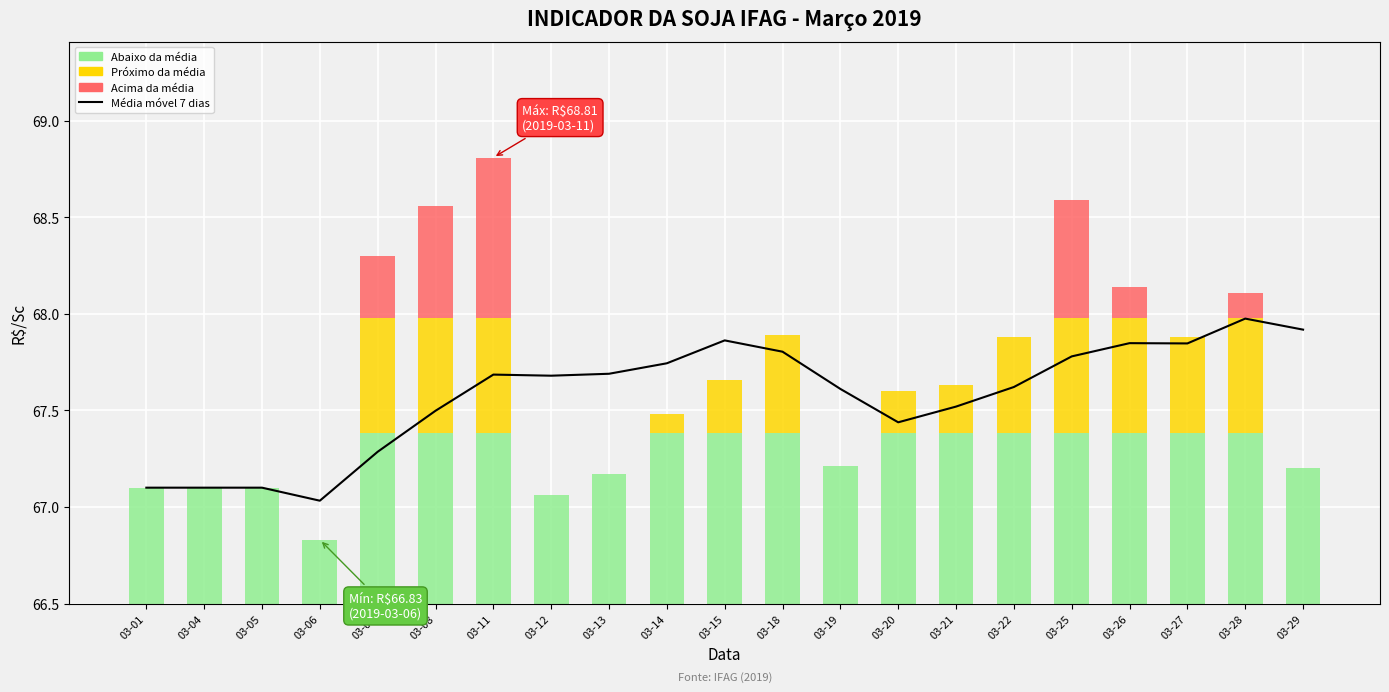

Reading left to right, transcribe all the data shown in this chart.

67.1	67.1	67.1	67.0	67.3	67.5	67.7	67.7	67.7	67.7	67.9	67.8	67.6	67.4	67.5	67.6	67.8	67.8	67.8	68.0	67.9